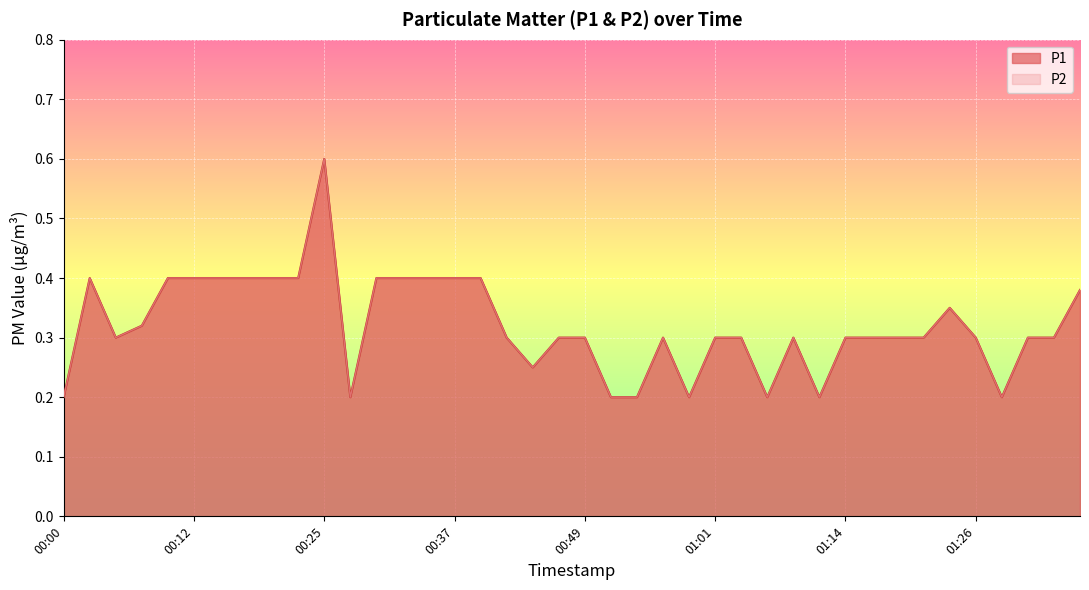

The value of P1 at 00:32 is 0.4. True or false?

True